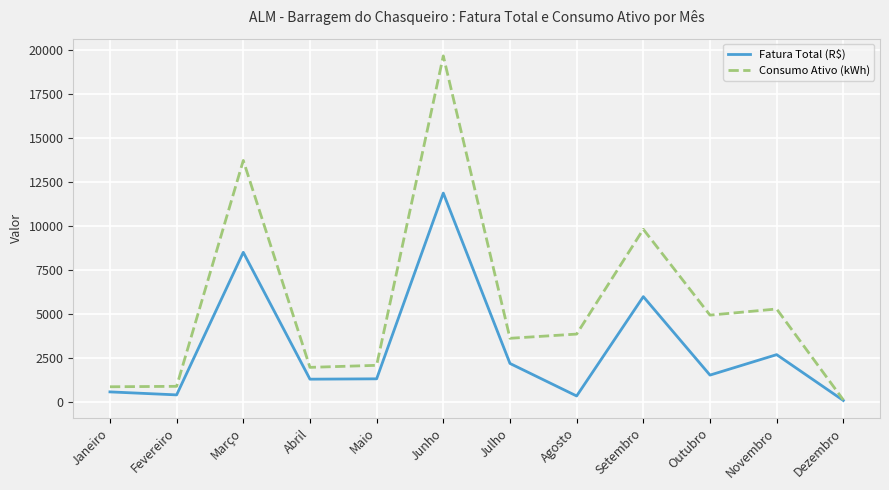

Is it true that Fatura Total (R$) equals 743.4 at Novembro?

False